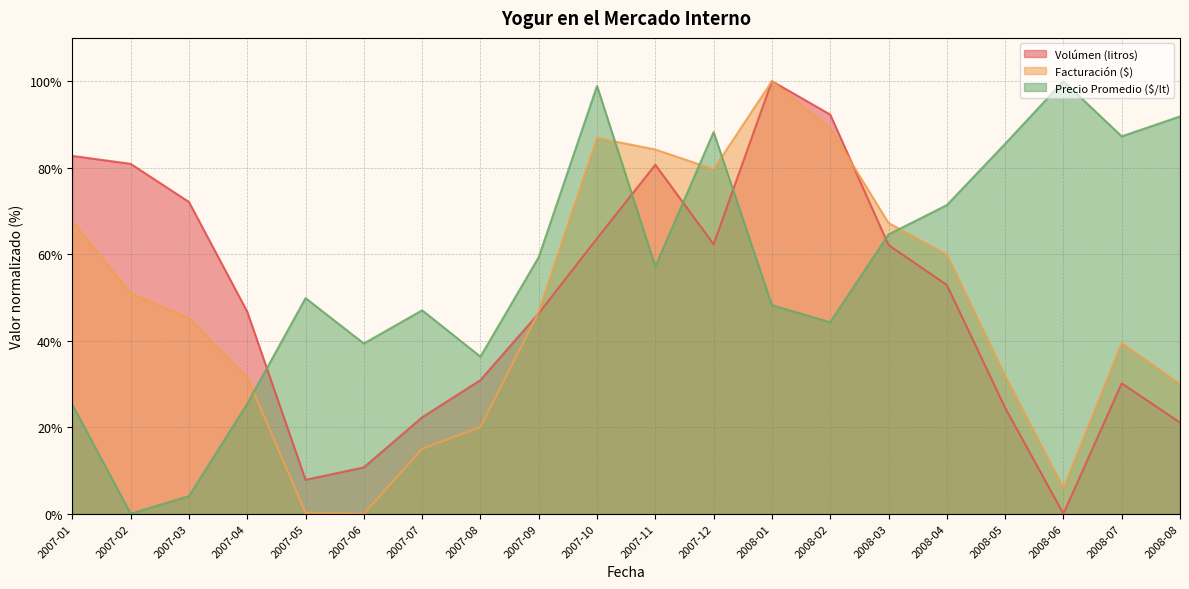

At which category does the chart reach its peak across all series?

2008-01